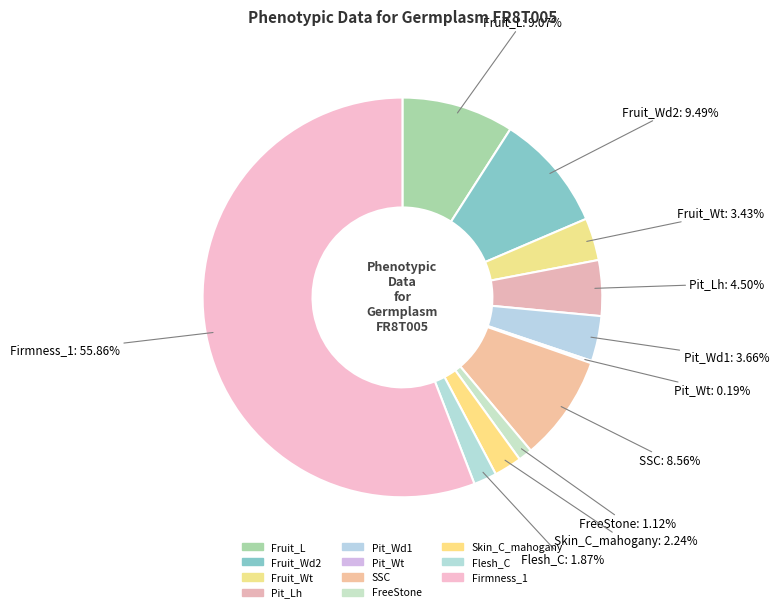

What portion of the pie excludes FreeStone?

98.9%